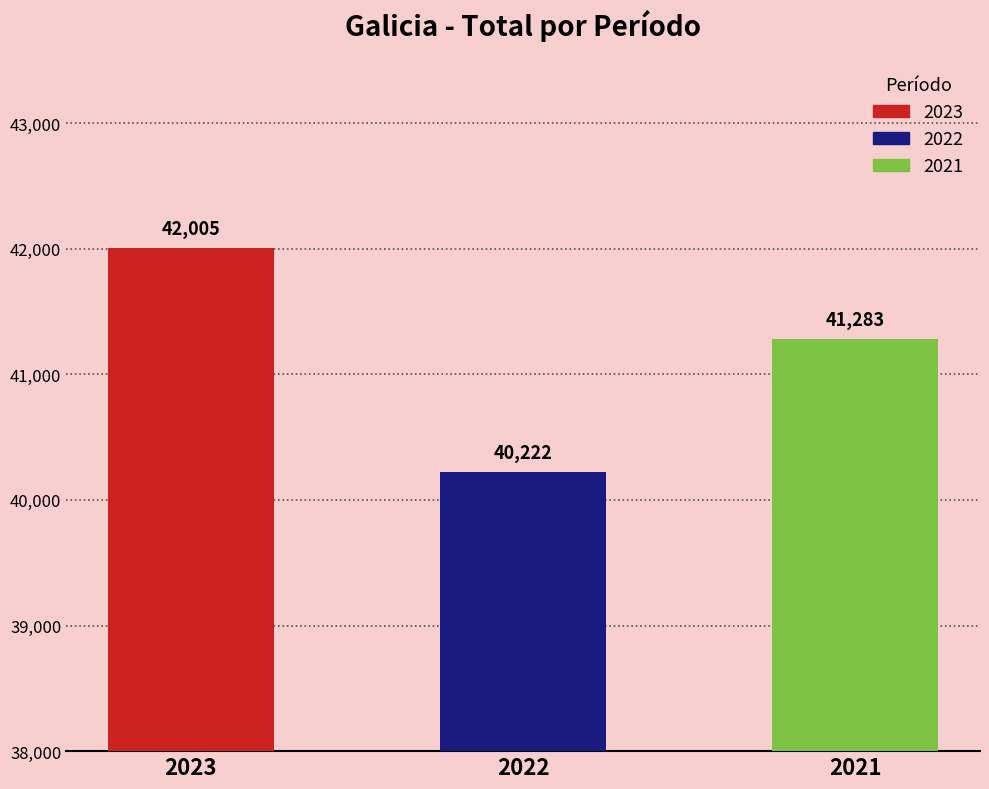

At which label is the value closest to 41113?

2021